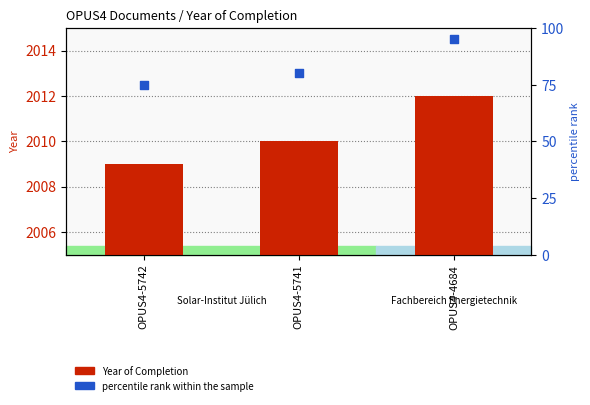

At which category is the sum across all series the highest?

OPUS4-4684